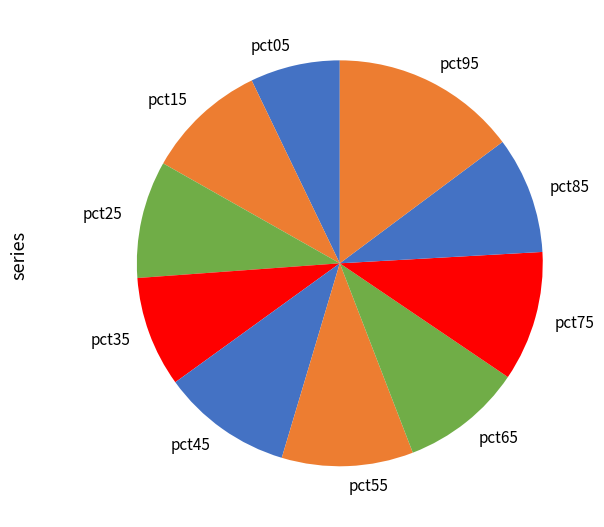

Between pct35 and pct75, which is larger?

pct75